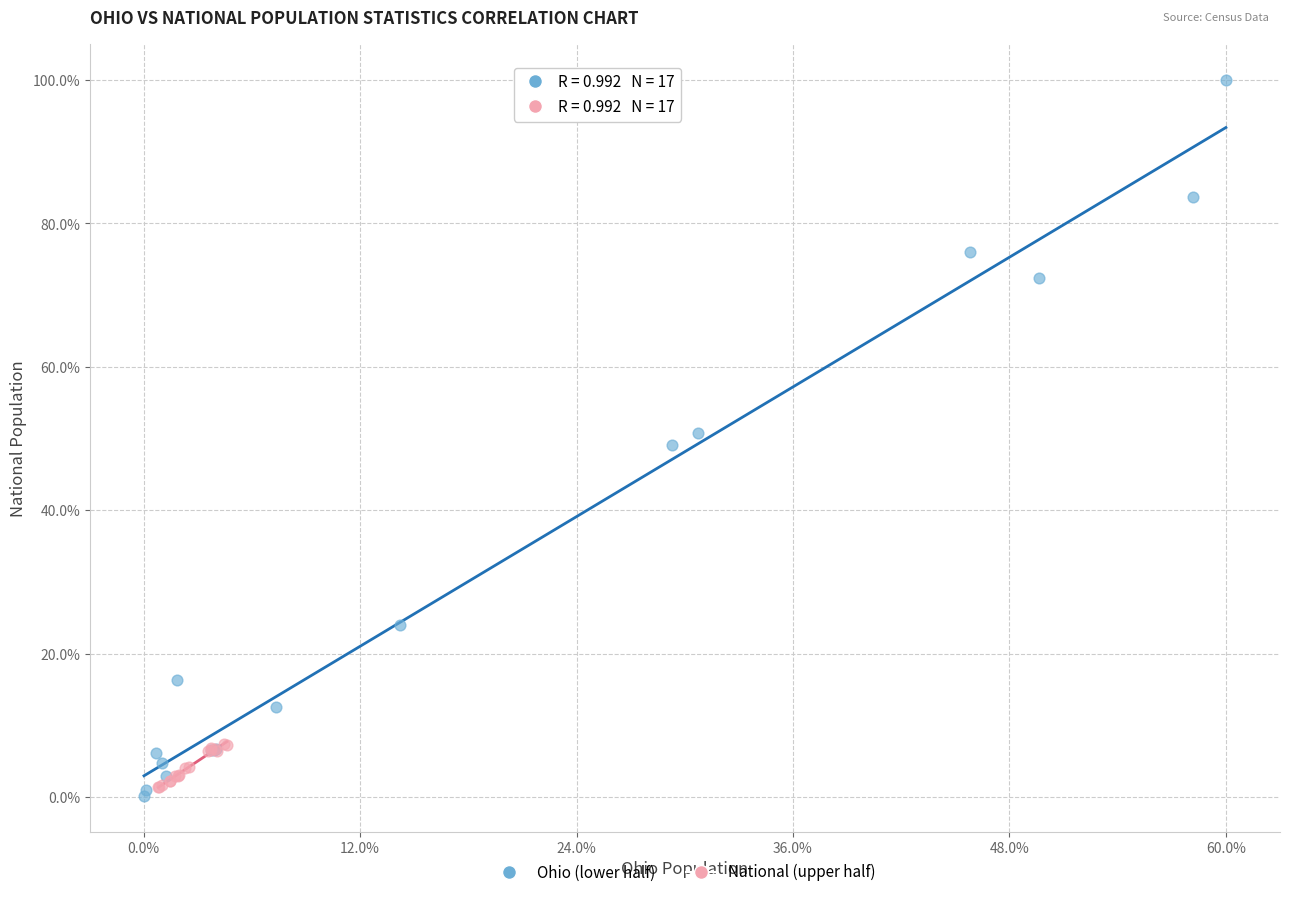

Which series reaches the maximum Y coordinate?

Ohio (lower half)